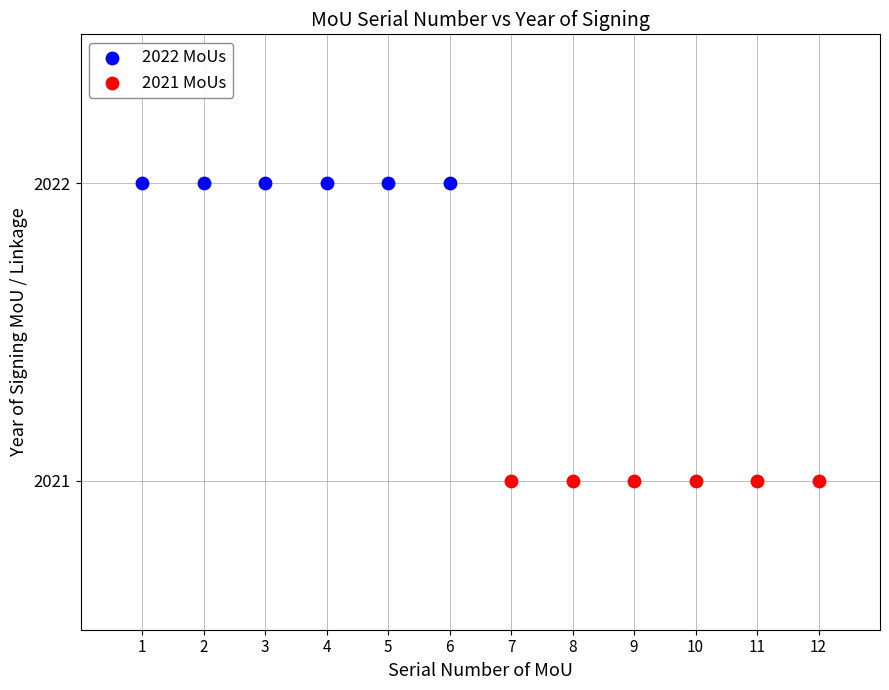

Which series contains the highest Y value?

2022 MoUs